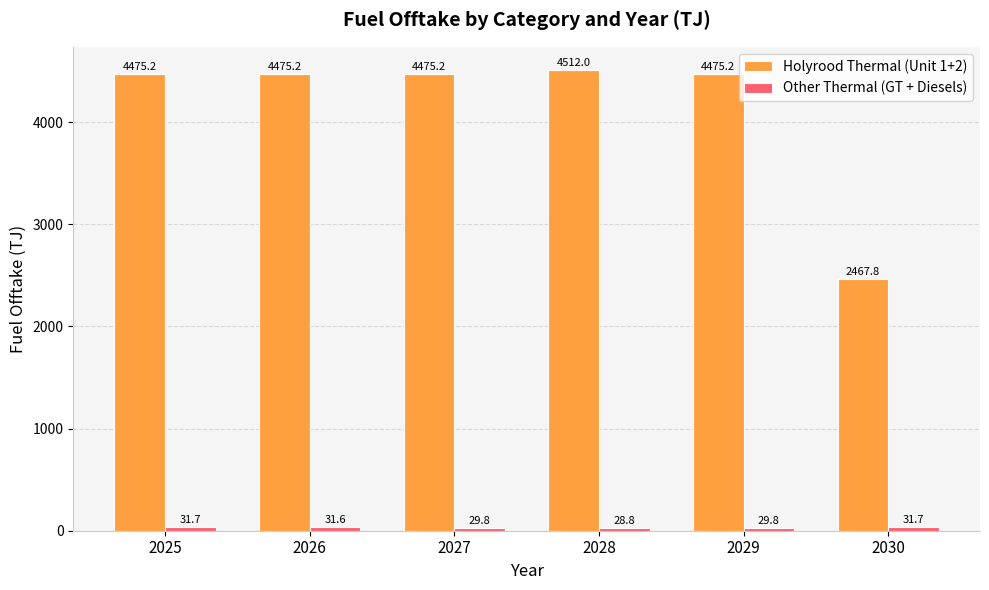

Which series changed the most between 2027 and 2030?

Holyrood Thermal (Unit 1+2)